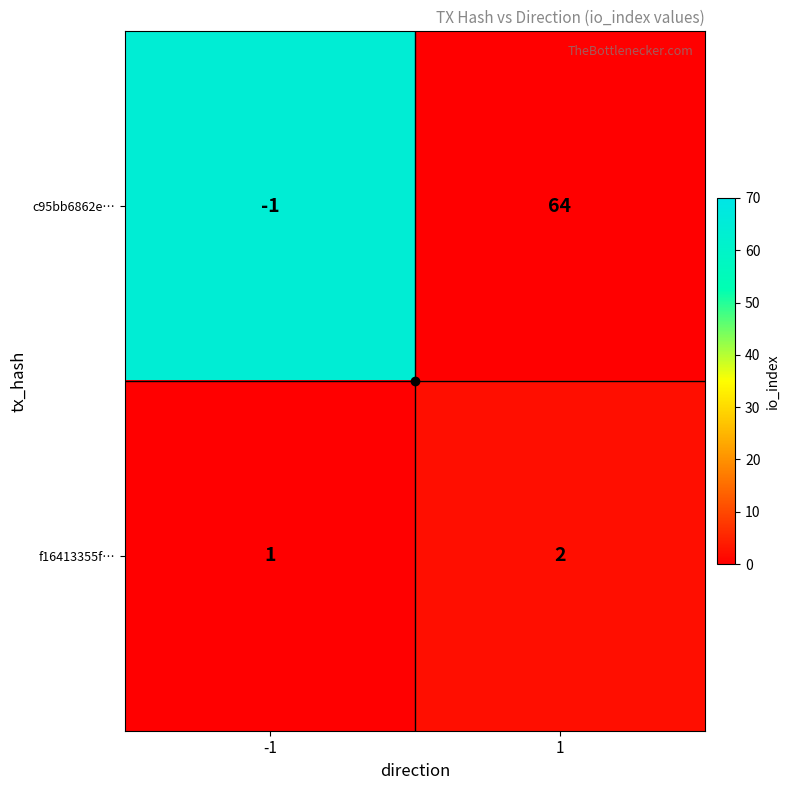

What value does the c95bb6862e… series have at 1, to the nearest 5?

65